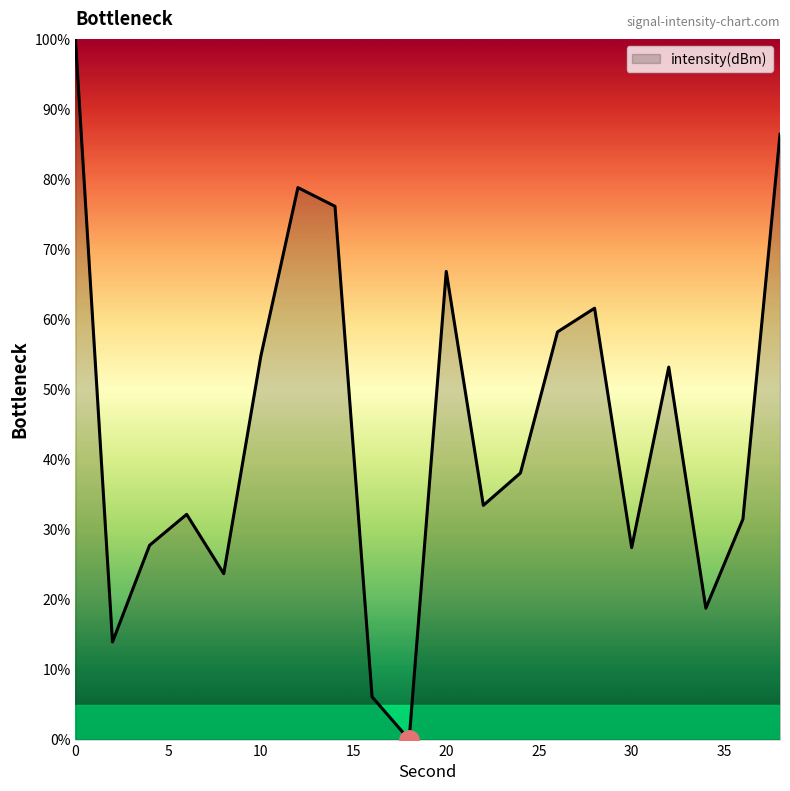

What is the greatest value displayed?

100.0